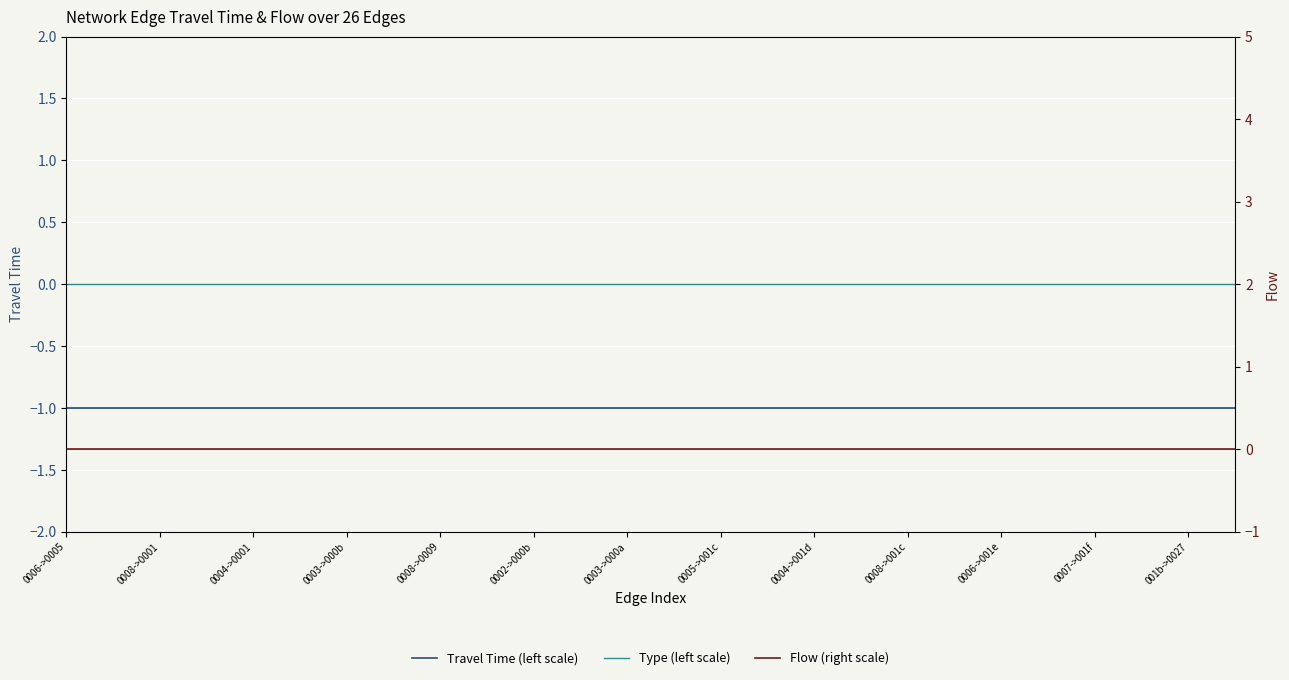

What is the total value across all series at 0004->0001?

-1